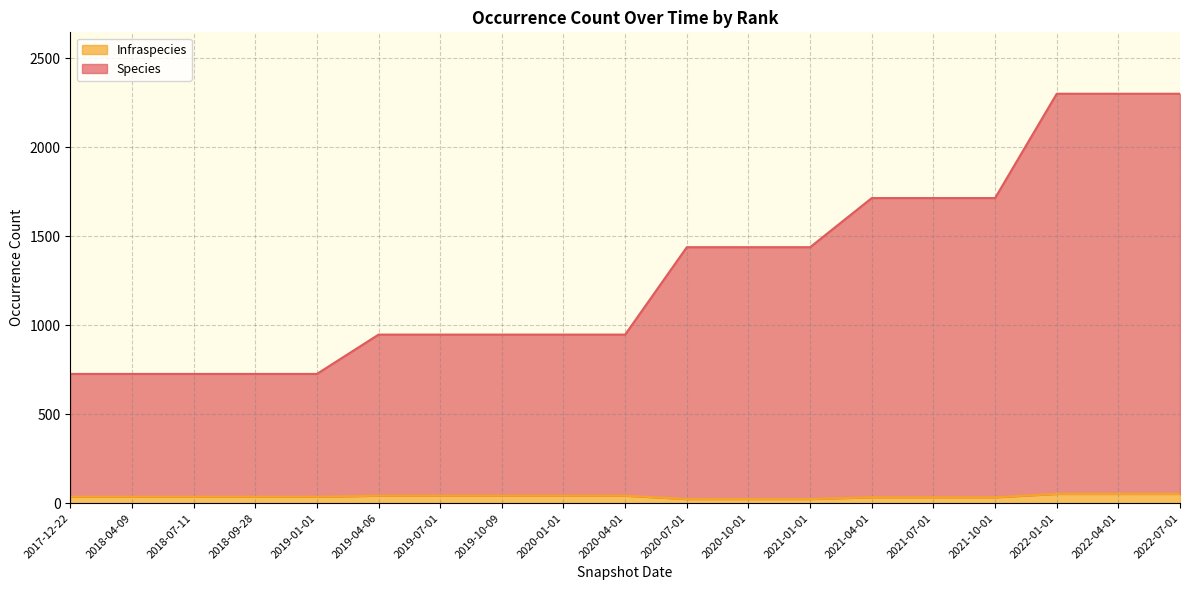

How many Infraspecies values are between 33 and 42?

13